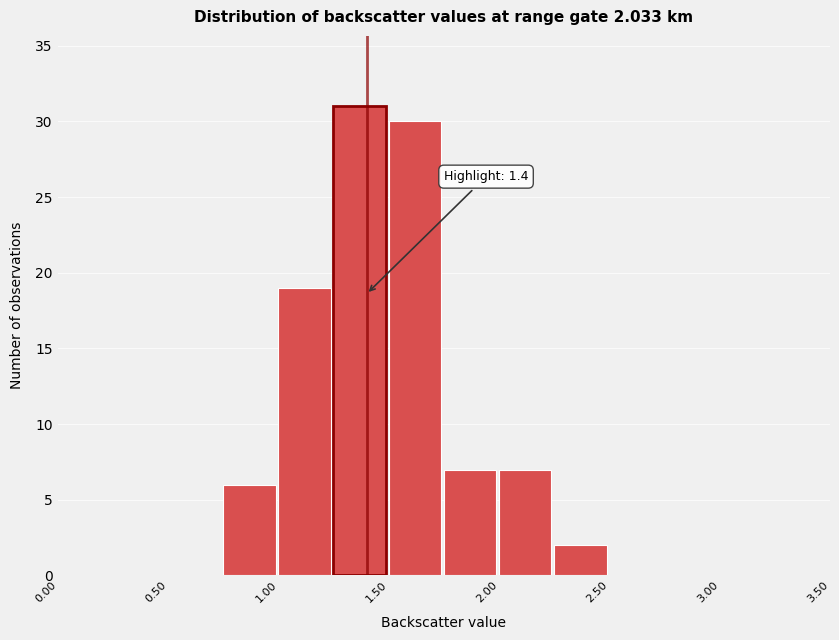

Over which range of the x-axis is the bar tallest?

1.25 to 1.50